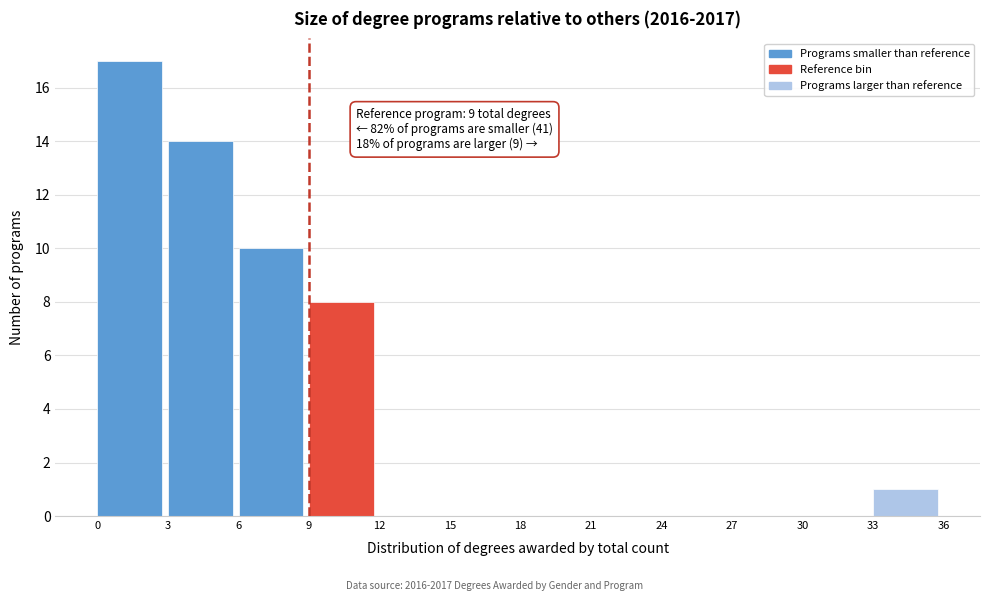

Which range on the x-axis has the tallest bar?

0 to 3